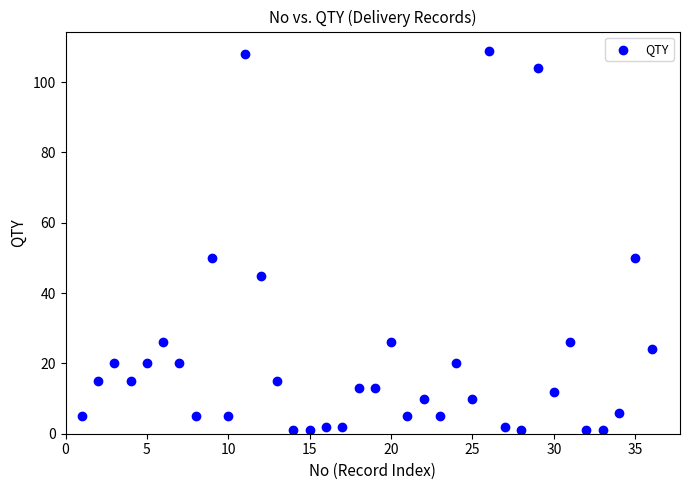

What is the range of Y values (max minus min)?

108